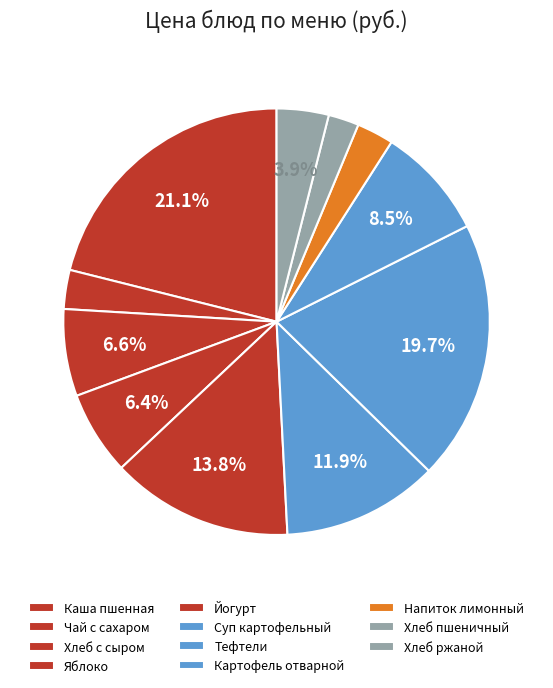

How many slices are in this pie chart?

11